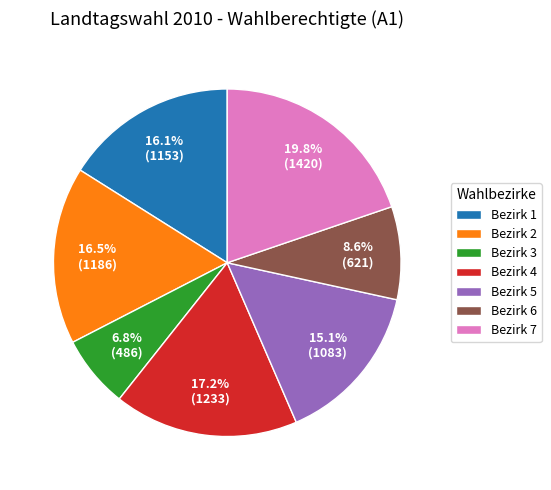

Count the number of slices in the pie.

7